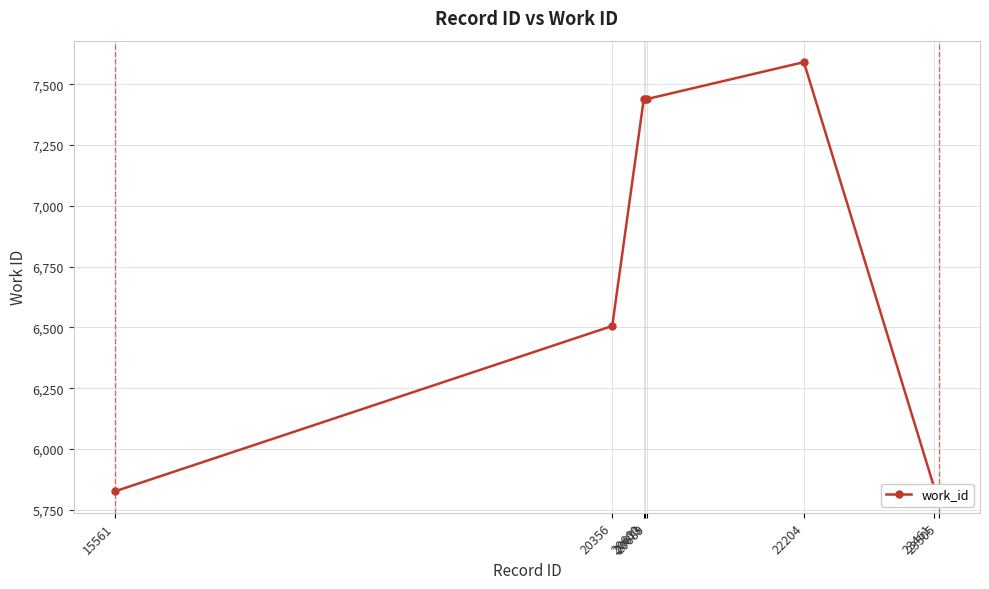

What is the difference between the values at 15561 and 20689?

1613